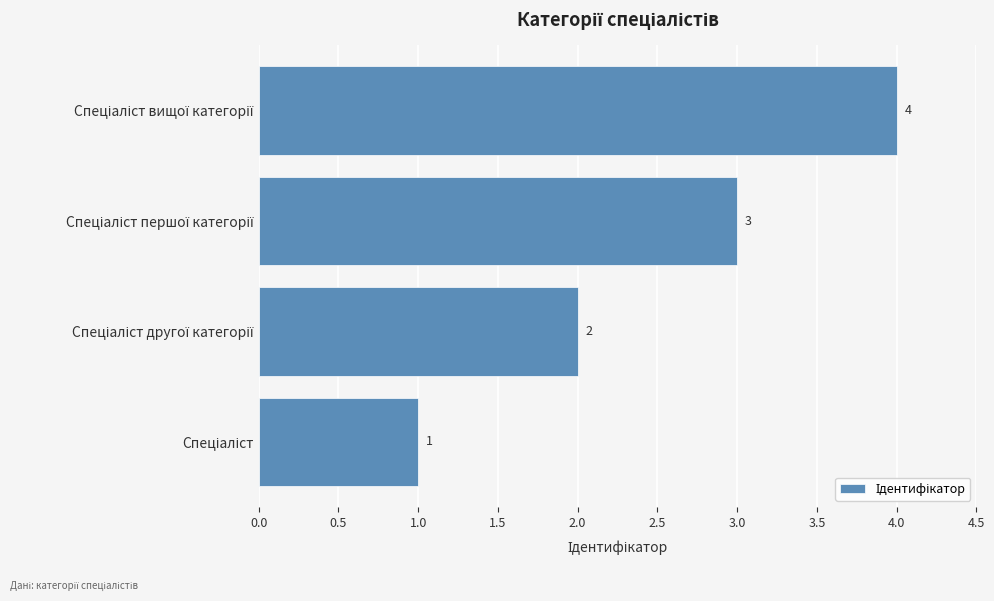

What is the difference between the maximum and second lowest values?

2